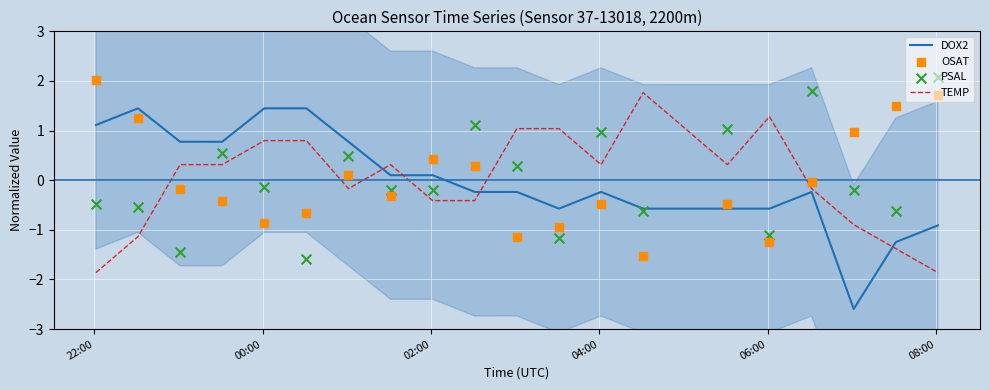

What is the minimum value for DOX2?

-2.6